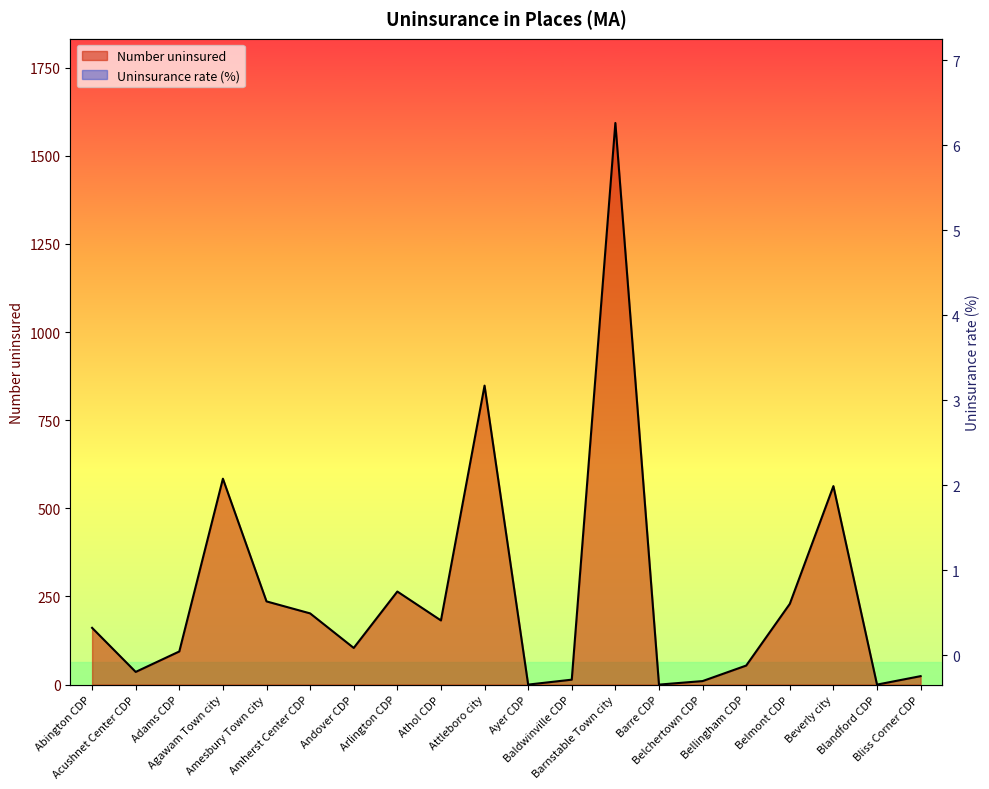

How many categories are shown in the chart?

20